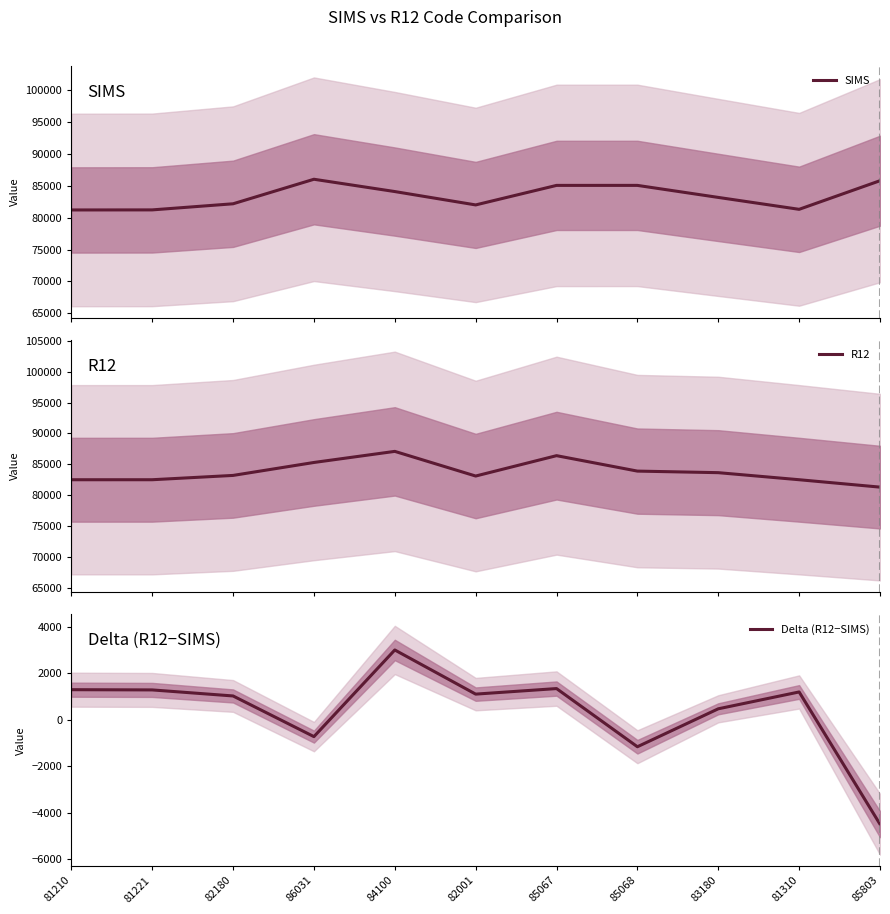

What is the minimum value for R12?

81301